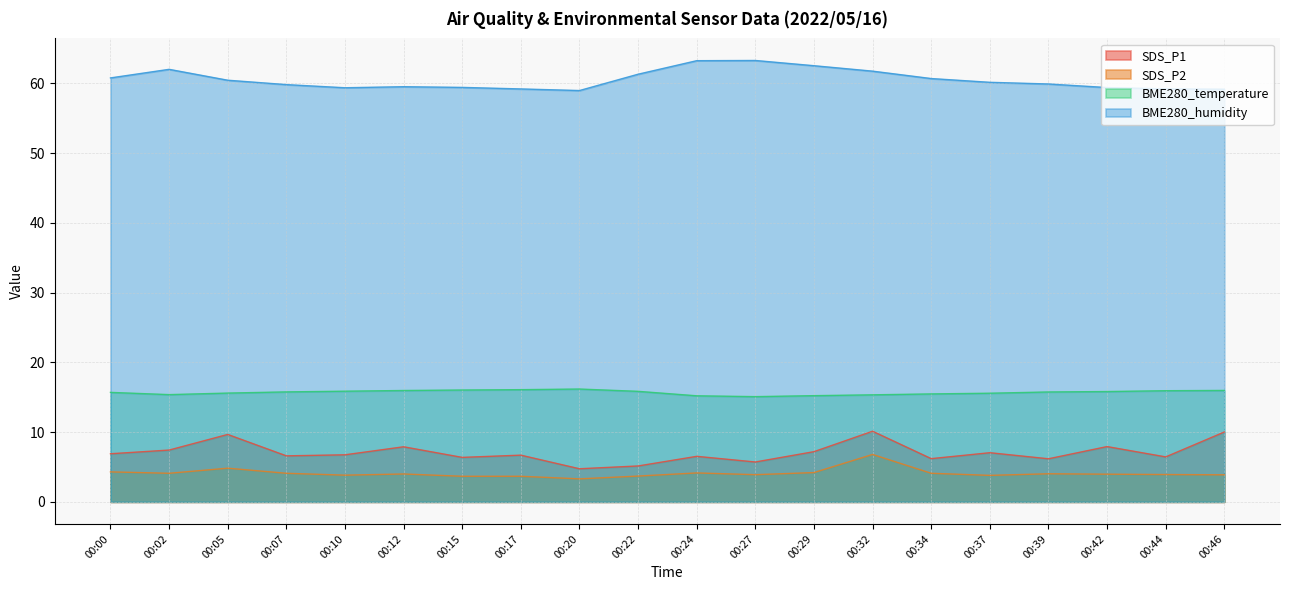

Reading left to right, list all the values displayed in this chart.

SDS_P1: 6.9	7.4	9.7	6.6	6.8	7.9	6.4	6.7	4.8	5.2	6.5	5.7	7.2	10.1	6.2	7.0	6.2	7.9	6.5	10.0
SDS_P2: 4.3	4.1	4.8	4.1	3.8	4.0	3.7	3.7	3.3	3.7	4.2	3.9	4.2	6.8	4.1	3.8	4.0	4.0	3.9	3.9
BME280_temperature: 15.7	15.4	15.6	15.8	15.9	16.0	16.0	16.1	16.2	15.8	15.2	15.1	15.2	15.3	15.5	15.6	15.8	15.8	15.9	16.0
BME280_humidity: 60.8	62.0	60.5	59.8	59.4	59.5	59.4	59.2	59.0	61.3	63.3	63.3	62.5	61.8	60.7	60.2	59.9	59.4	59.2	59.2